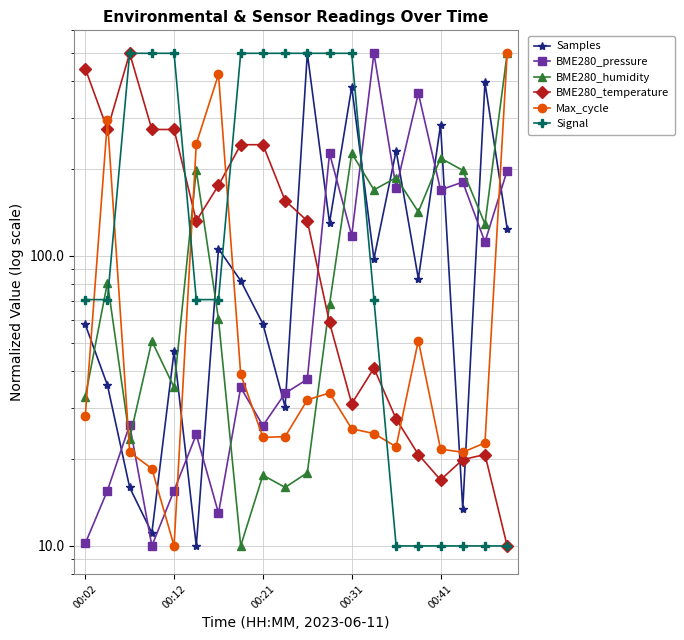

At how many categories does at least one series exceed 171?

20